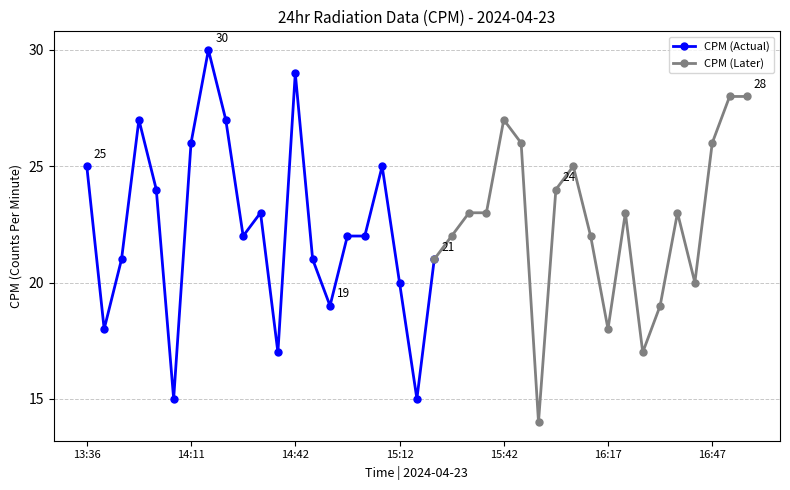

What is the label of the 14th point from the left?

14:47